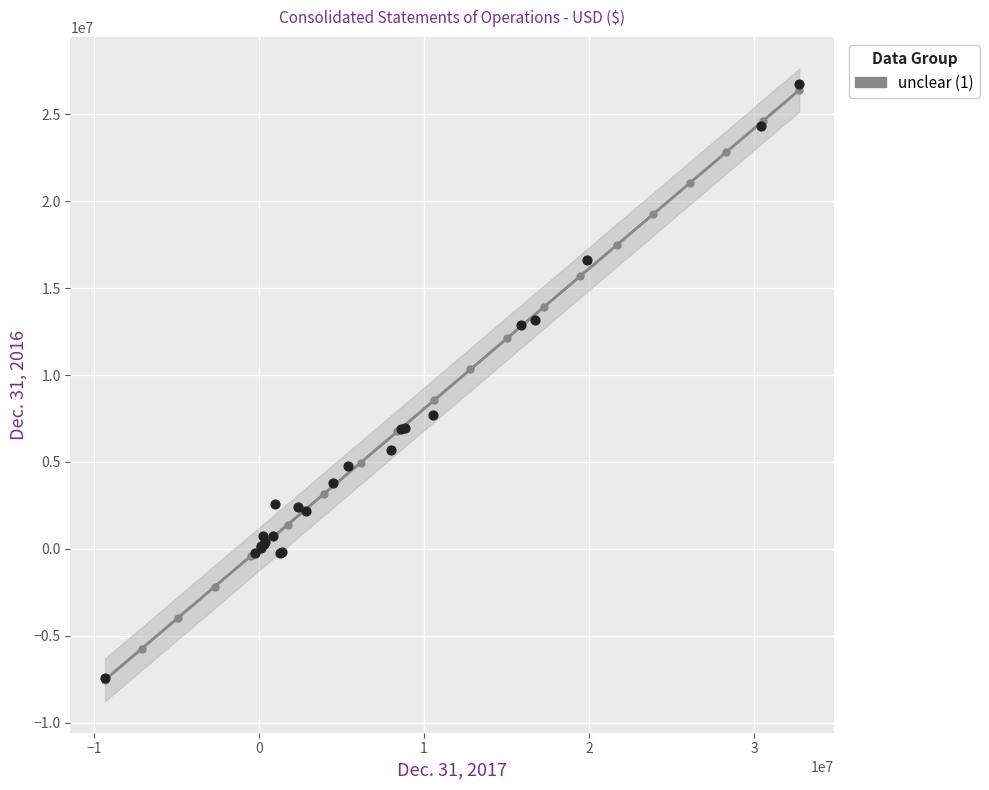

What Y value in the scatter plot is closest to 9636593?

7695869